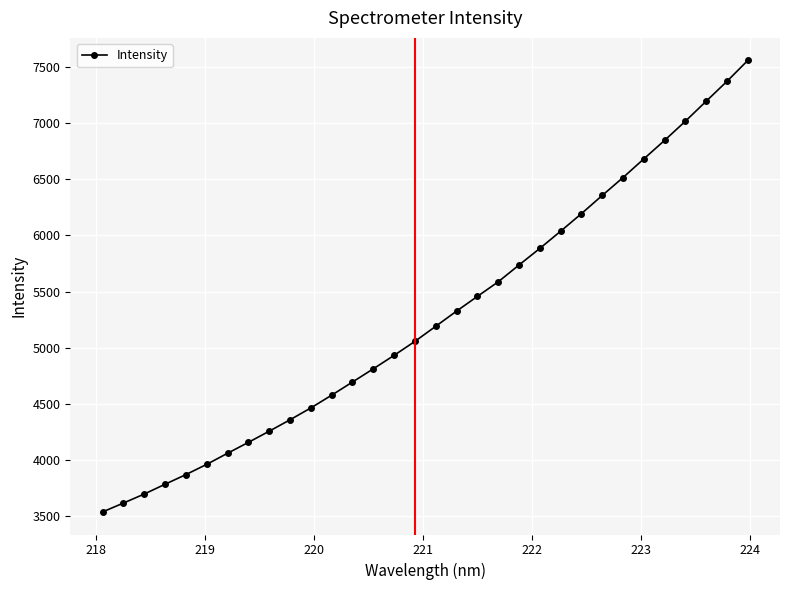

How many values are below 5190?

16